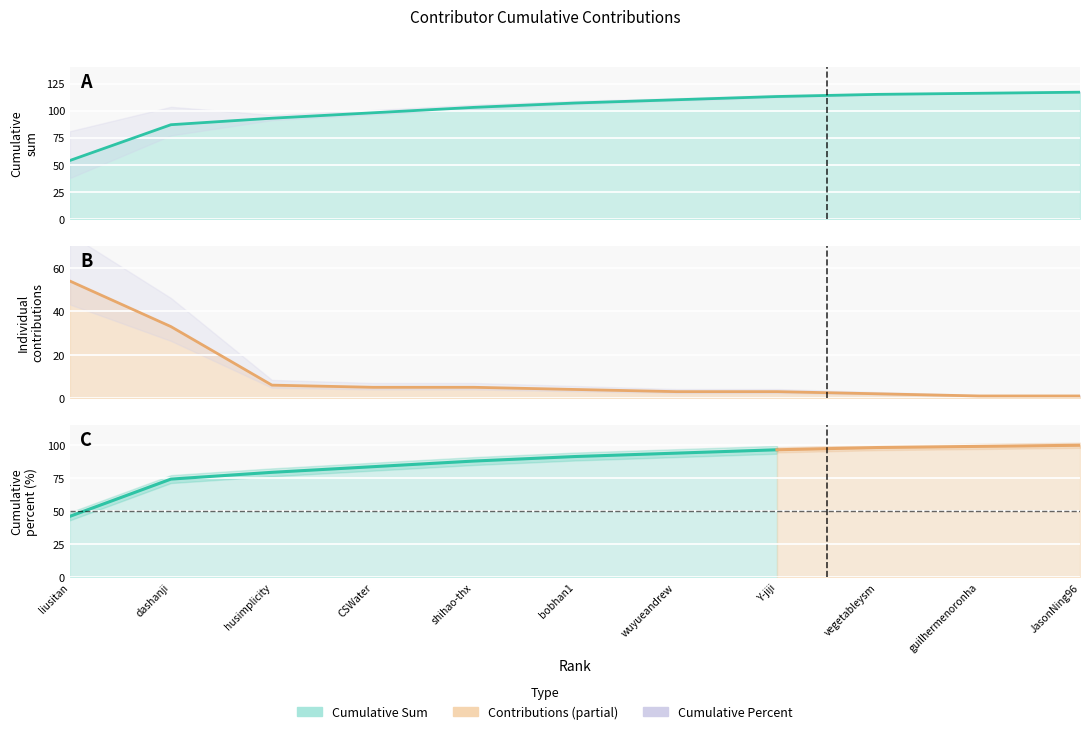

True or false: contributions has a value of 2 at guilhermenoronha.

False